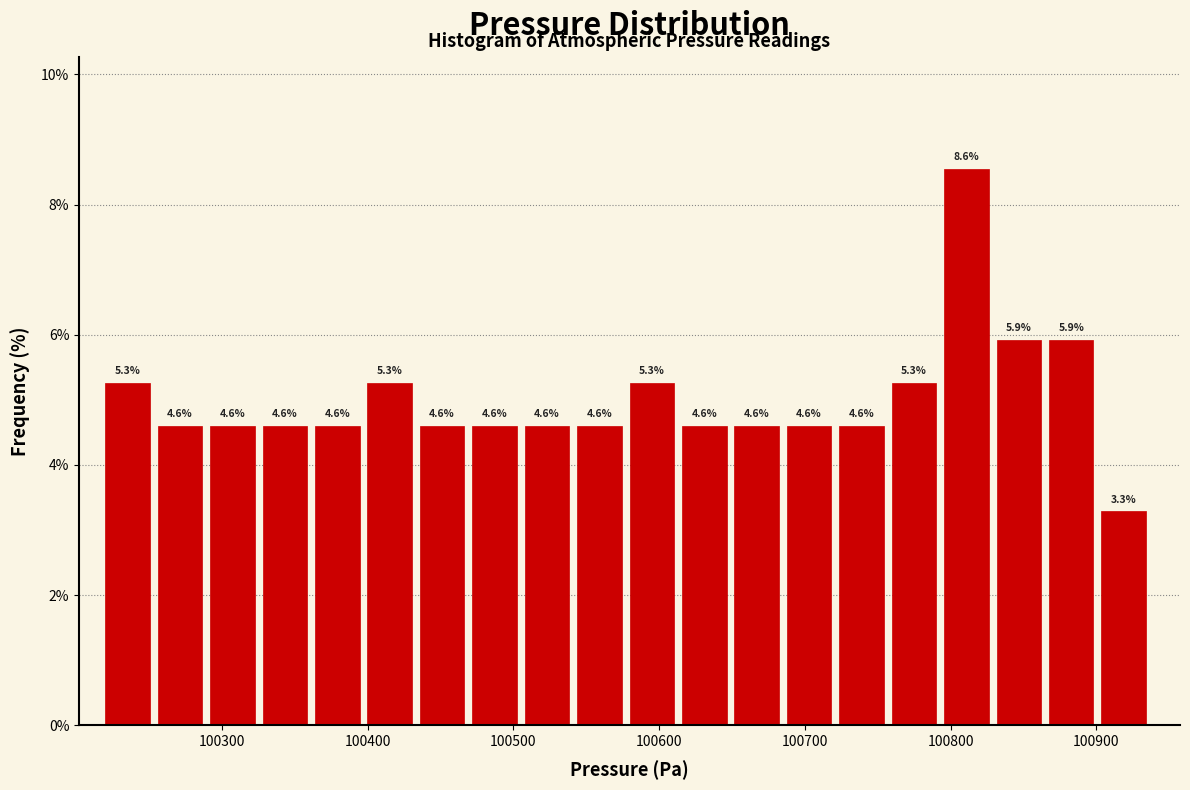

Around what value on the x-axis is the tallest bar? Give the approximate position of its centre, as read against the axis.

100810